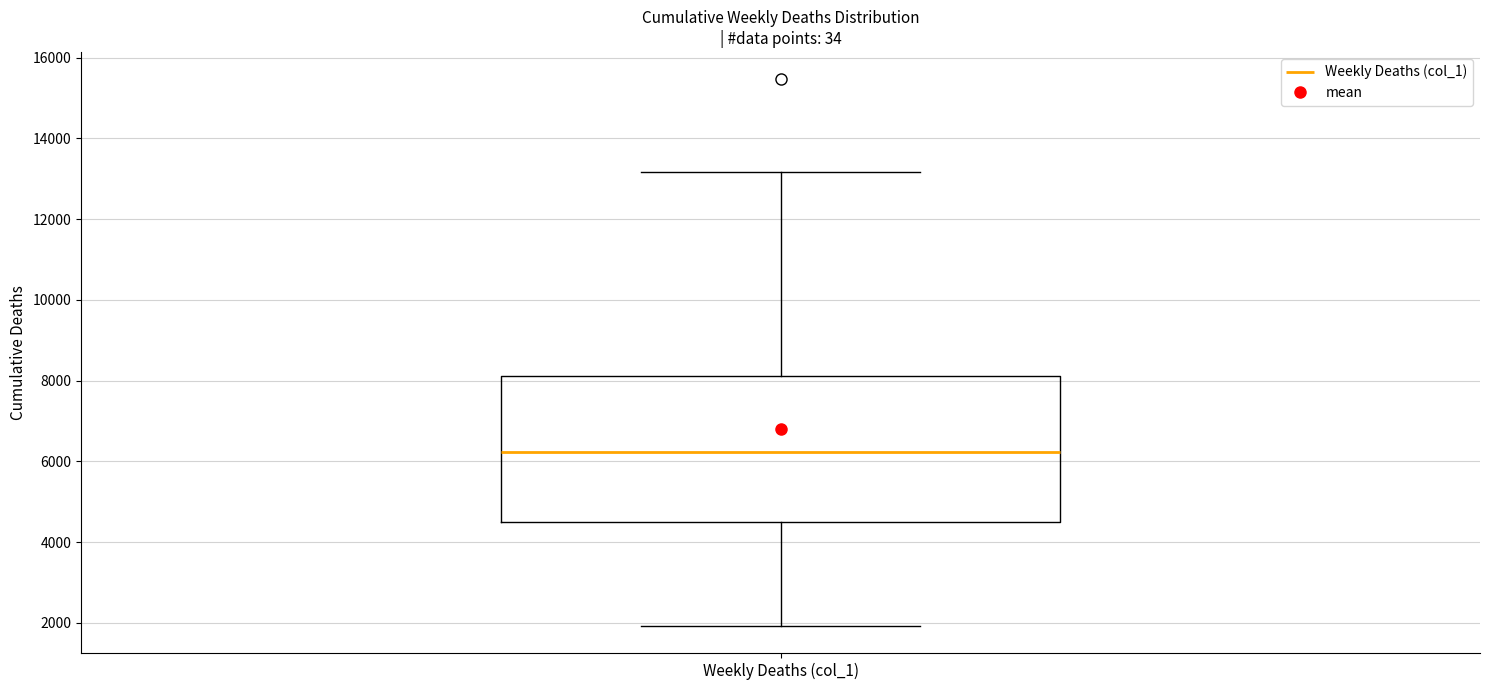

Read this box plot against the y-axis: the position of the median line, the range covered by the box, and the ends of both whiskers. The values are not printed on the chart, so give them approximately, as read against the axis.

median 6200, box 4600 to 8200, whiskers 2000 to 13200